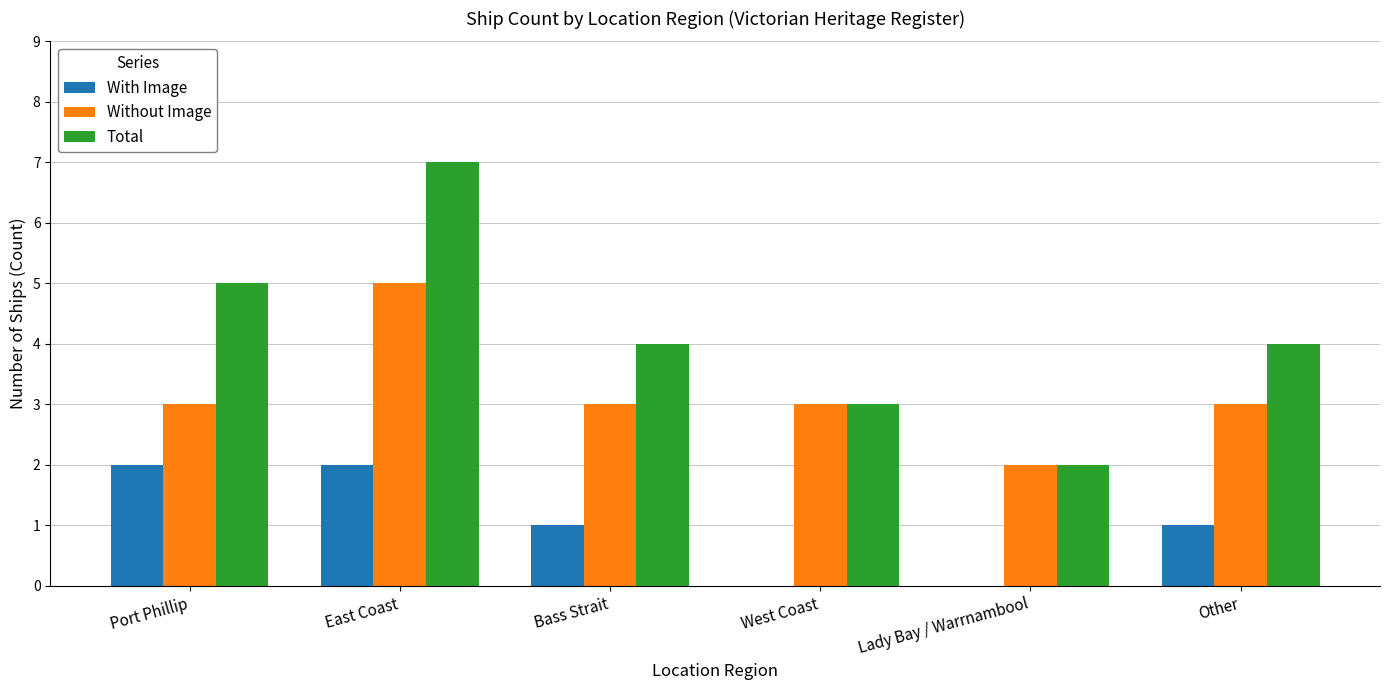

What is the sum of the With Image values at Port Phillip and Bass Strait?

3